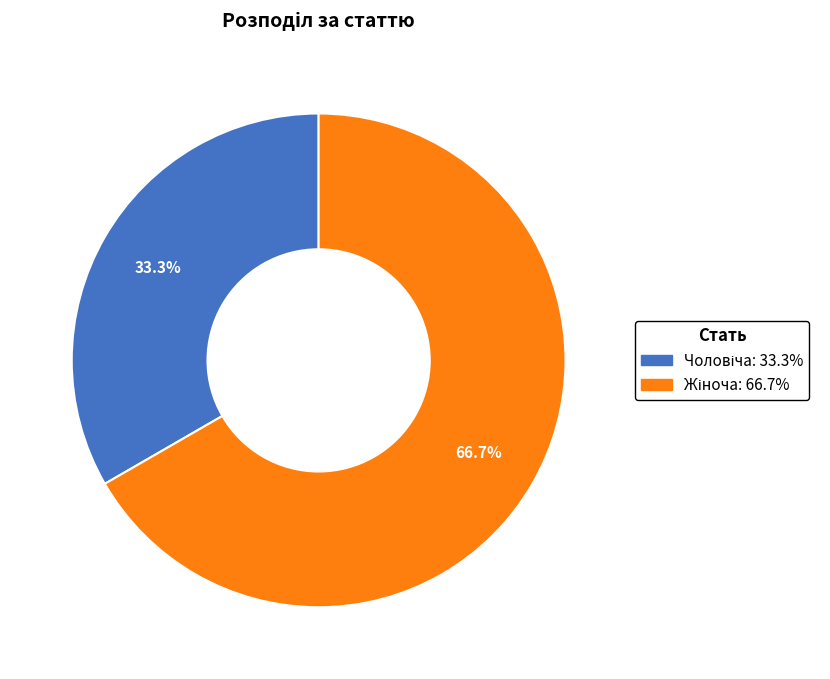

To the nearest percent, what portion does Чоловіча represent?

33%